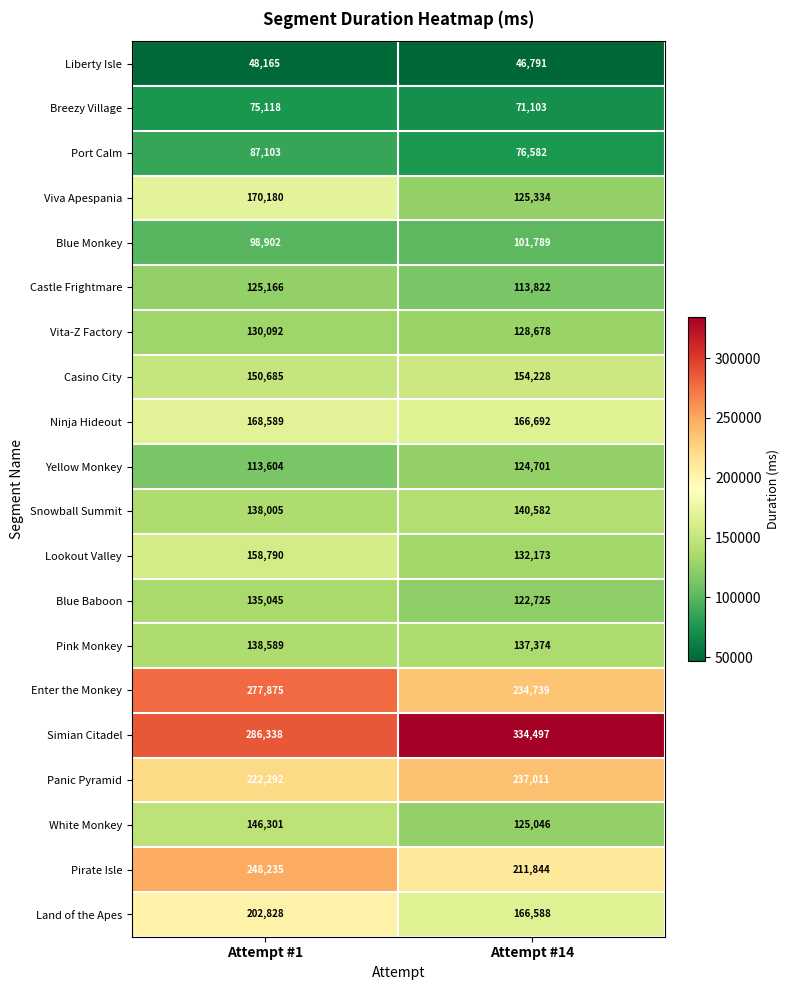

Which series has the largest range (max minus min)?

Simian Citadel